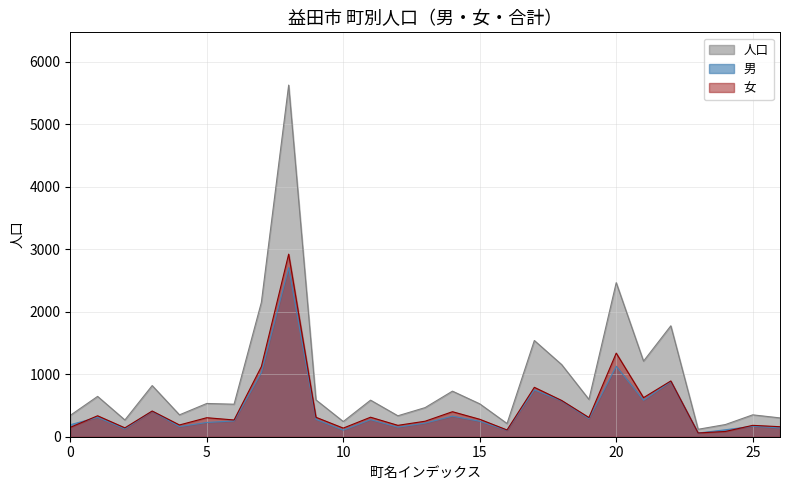

In 人口, how many points are higher than both neighbors (excluding endpoints)?

10